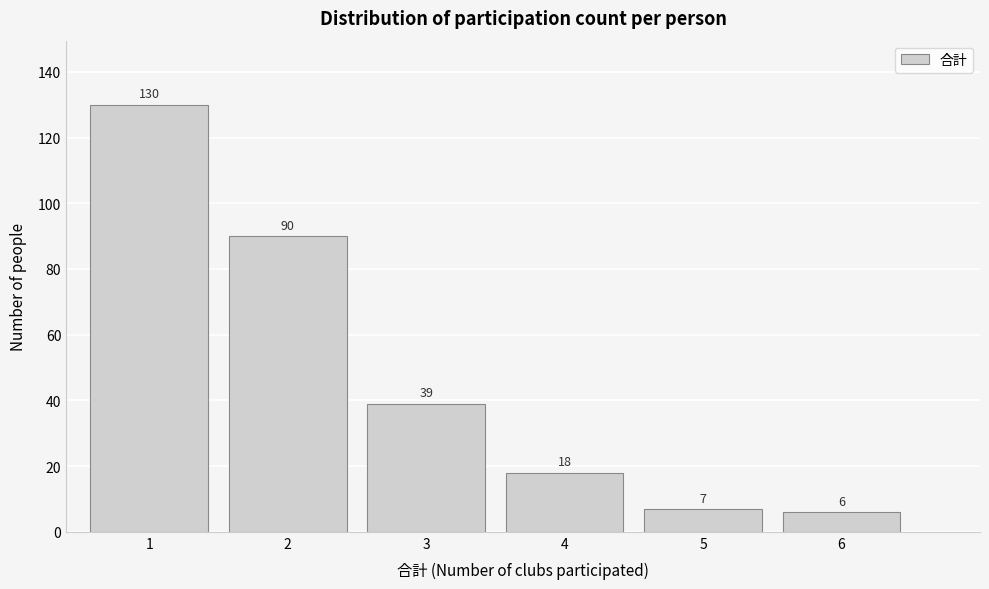

Reading left to right, extract all data points from this chart.

130	90	39	18	7	6